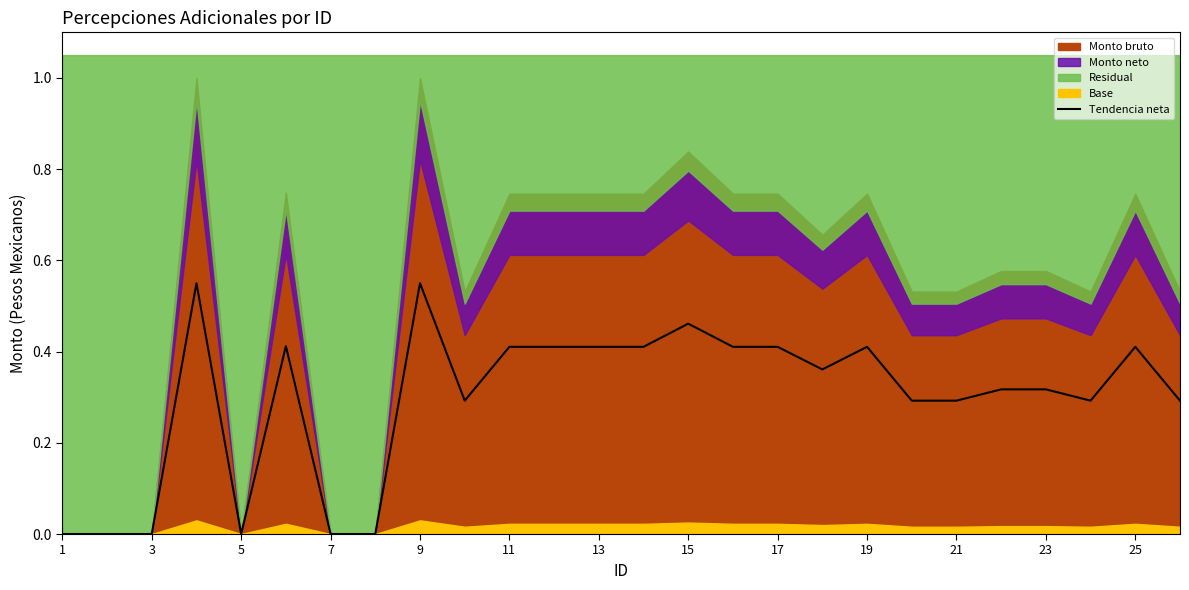

At which category does the chart reach its minimum across all series?

1